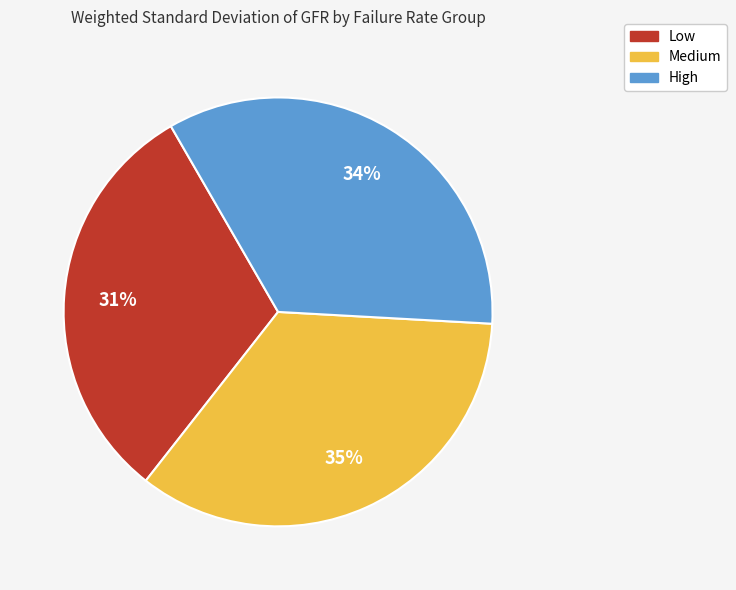

How many slices are in this pie chart?

3